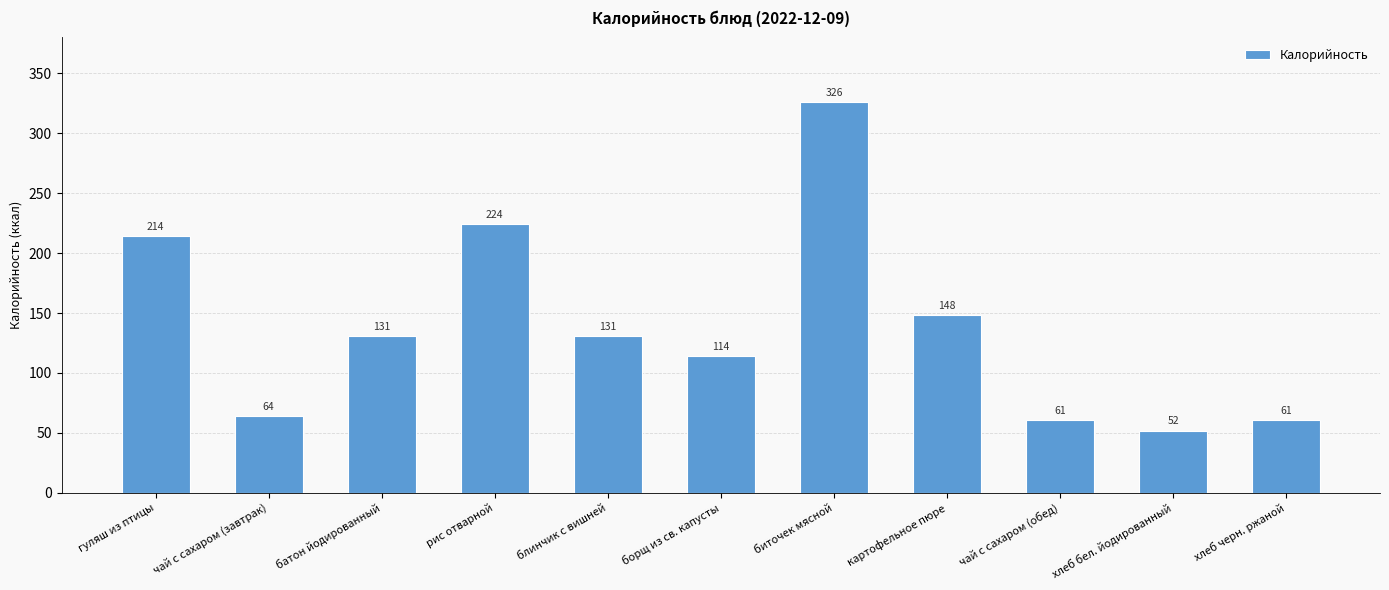

What is the difference between the second highest and second lowest values?

163